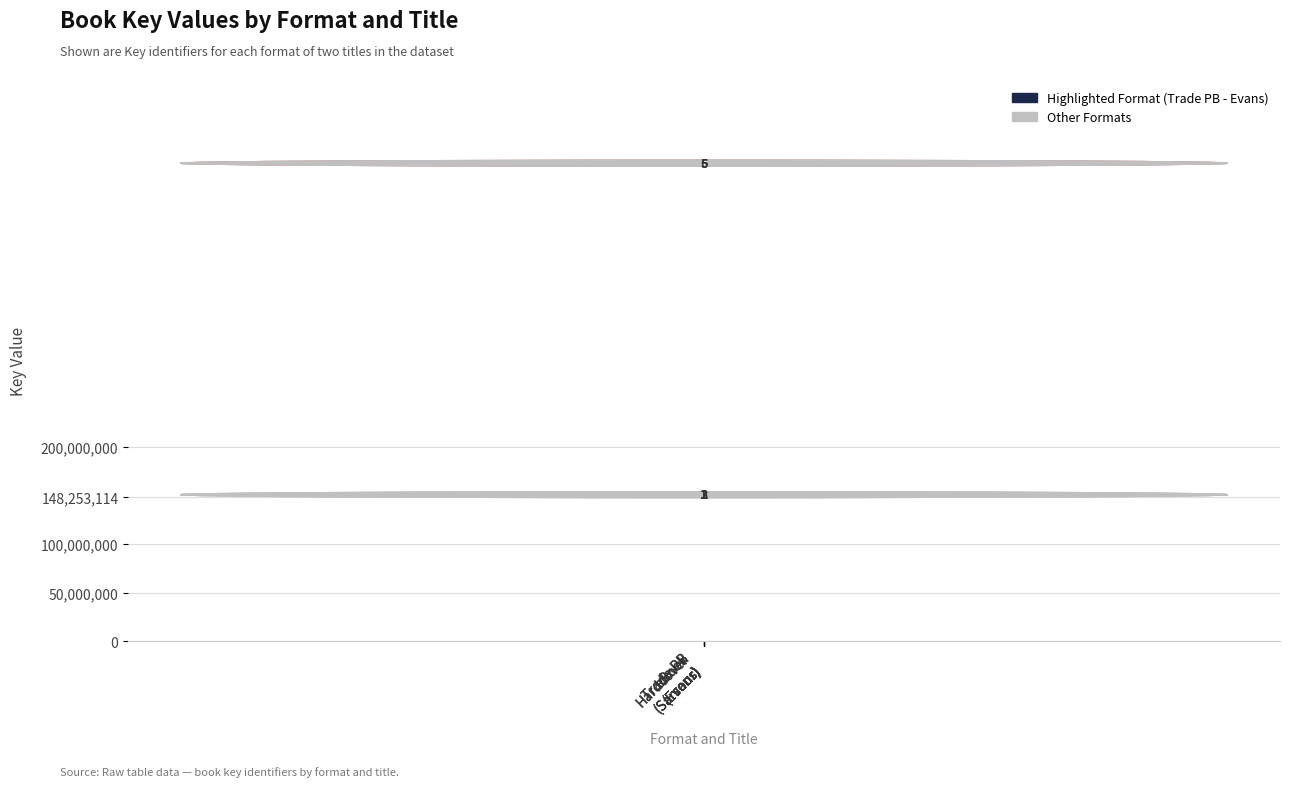

Reading right to left, transcribe all the data shown in this chart.

eBook
(Evans)=489040068	Hardcover
(Evans)=489040068	Trade PB
(Evans)=489040068	eBook
(Sarsour)=148253114	Hardcover
(Sarsour)=148253114	Trade PB
(Sarsour)=148253114